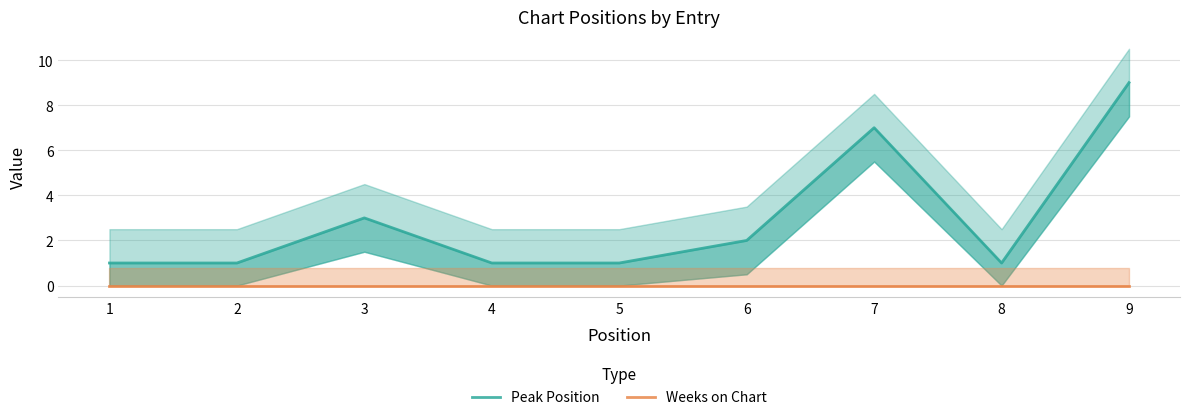

What are all the series names shown in the legend?

Peak Position, Weeks on Chart